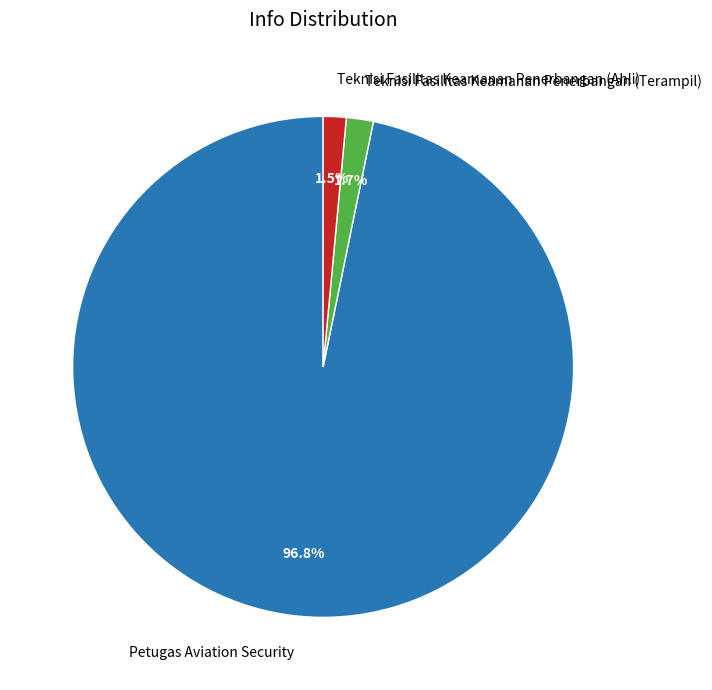

Which category accounts for the majority?

Petugas Aviation Security